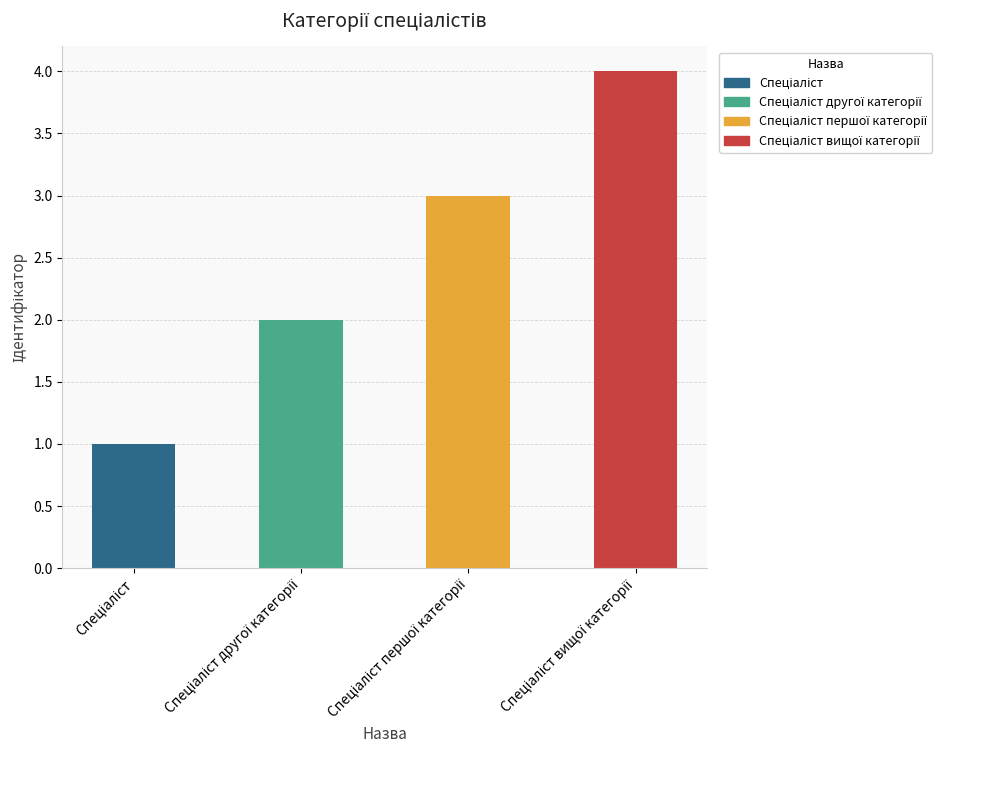

What is the sum of all values?

10